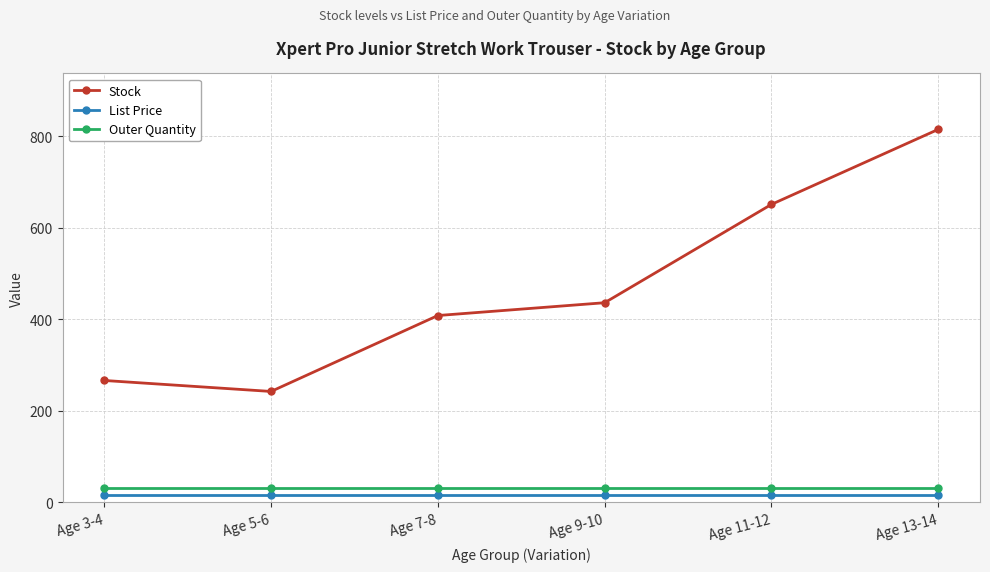

What value does the Outer Quantity series have at Age 3-4?

30.0